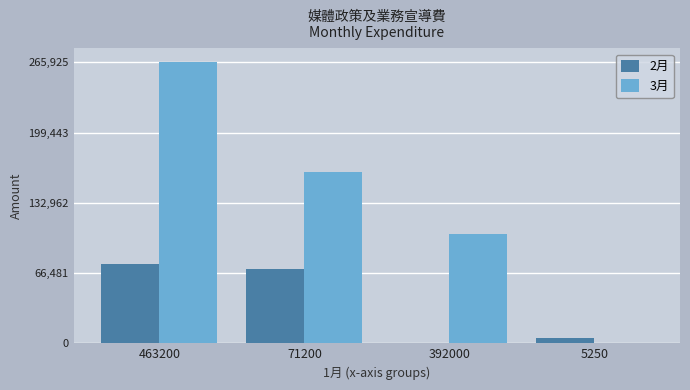

True or false: 3月 has a value of 380418 at 463200.

False